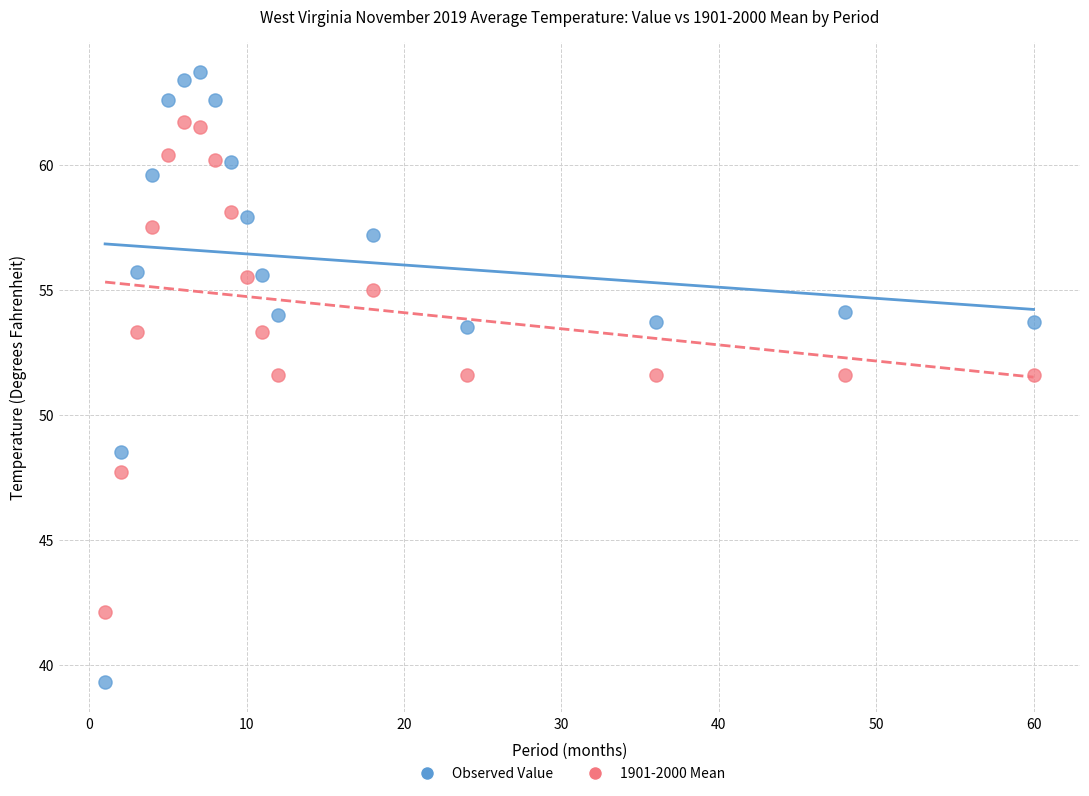

Which series has the widest spread of Y values?

Observed Value